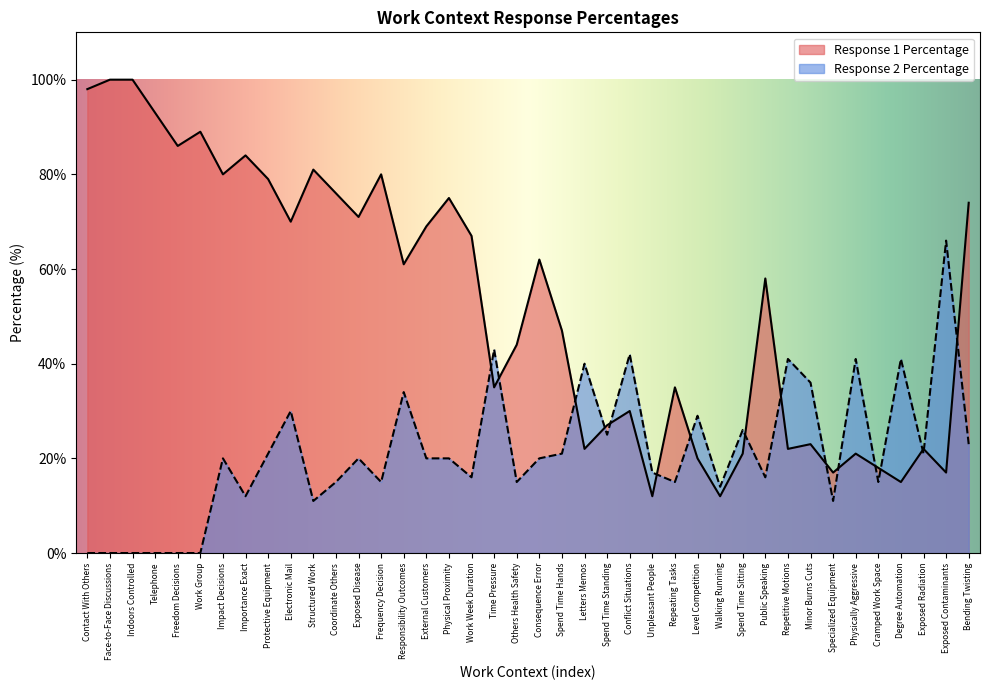

How many data points in Response 1 Percentage are less than 61?

20